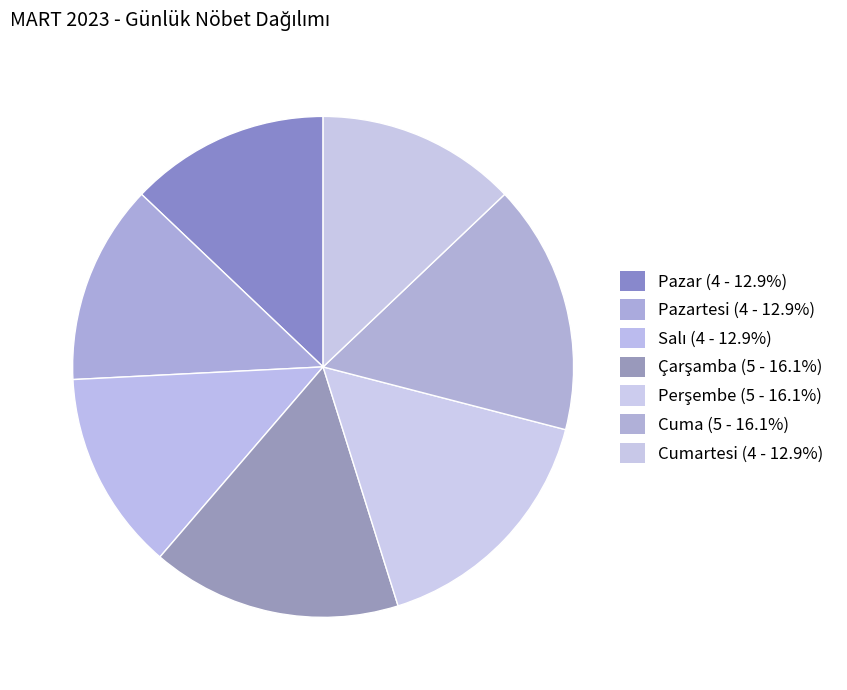

How many slices are in this pie chart?

7